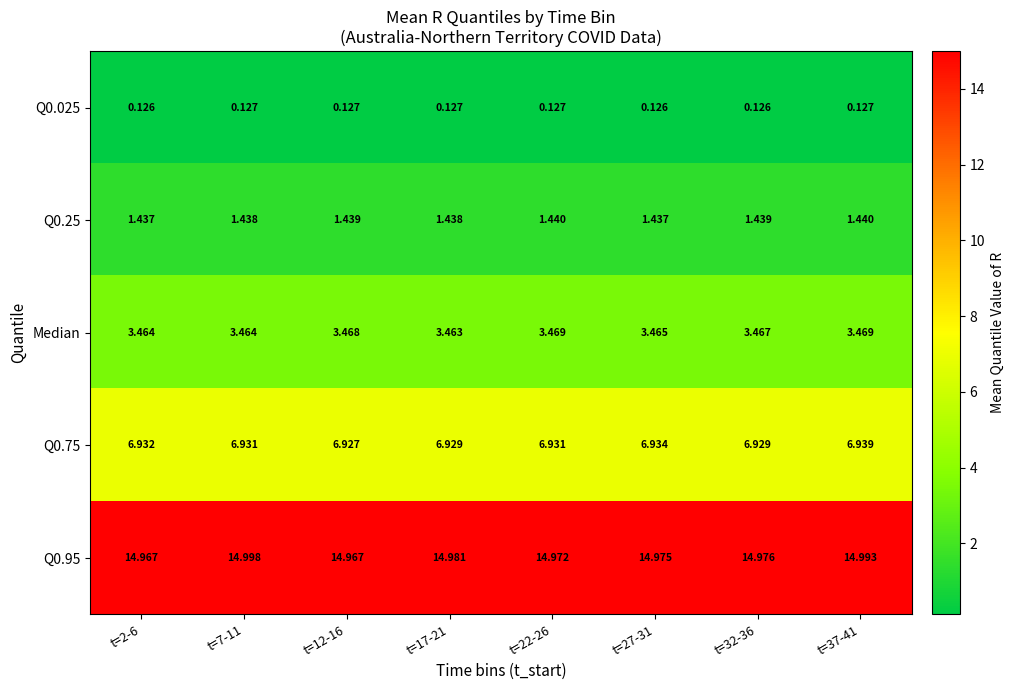

Is the value of Q0.025 at t=32-36 greater than the value of Median at t=32-36?

No